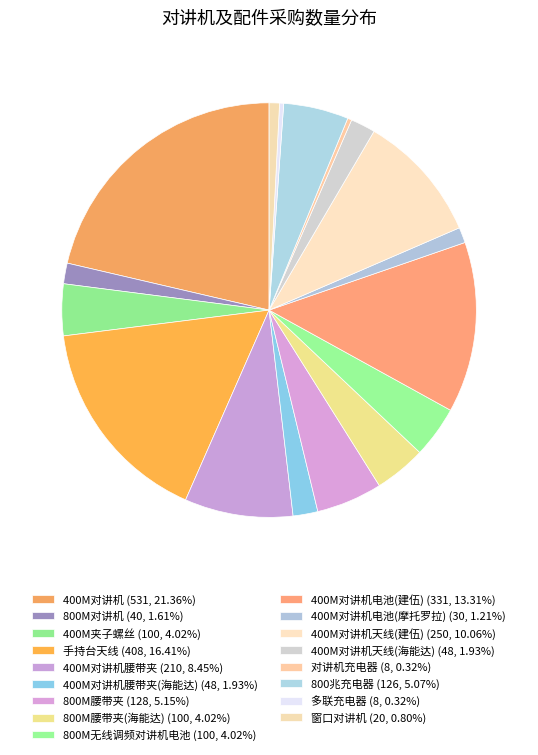

What is the smallest slice in the pie chart?

对讲机充电器